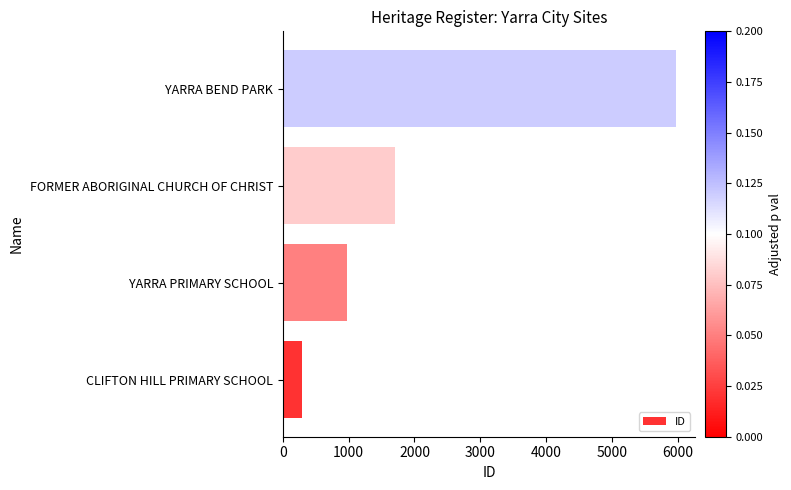

What is the average value?

2238